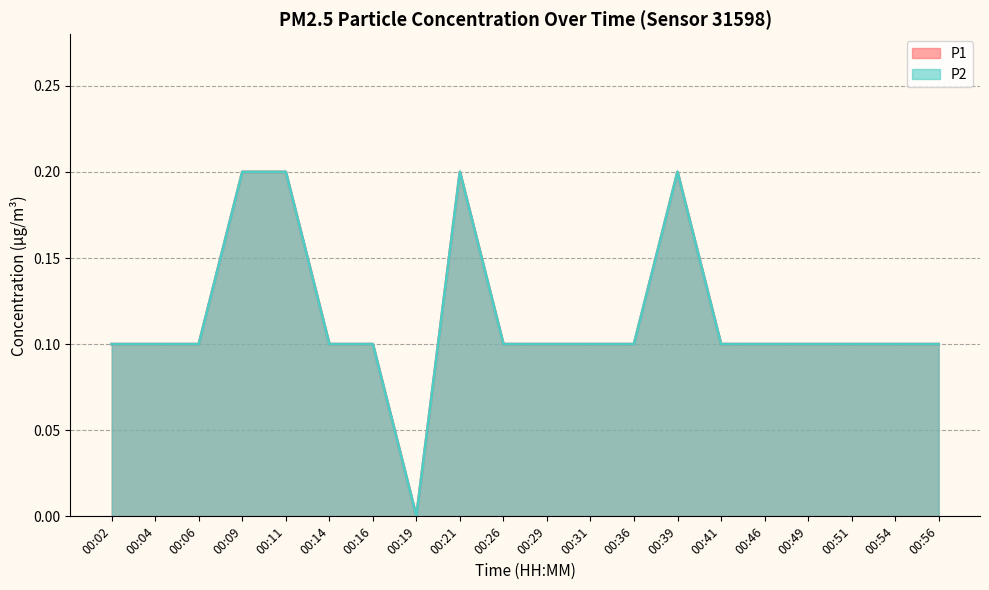

What is the value of the P1 point at the 2nd from the left?

0.1